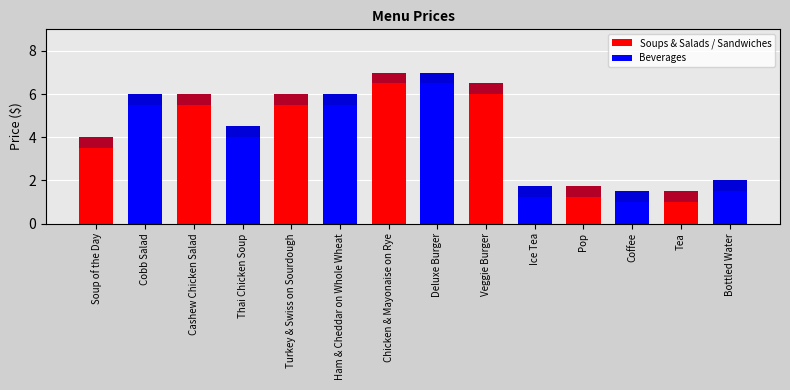

Are the bars grouped side by side (vs. stacked)?

No